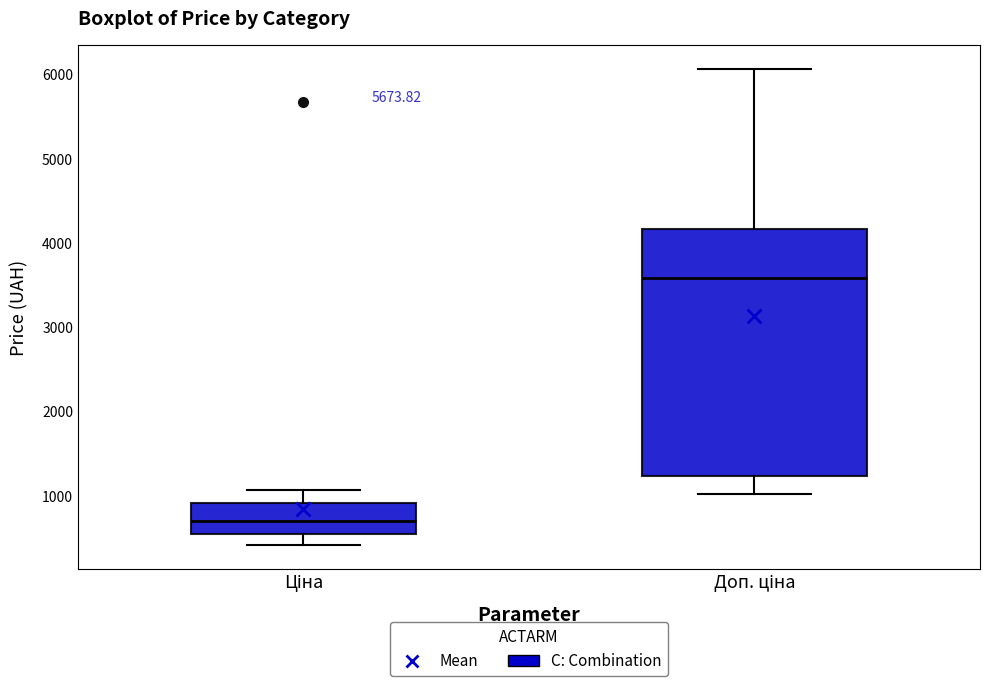

Which box has the lowest median line?

Ціна